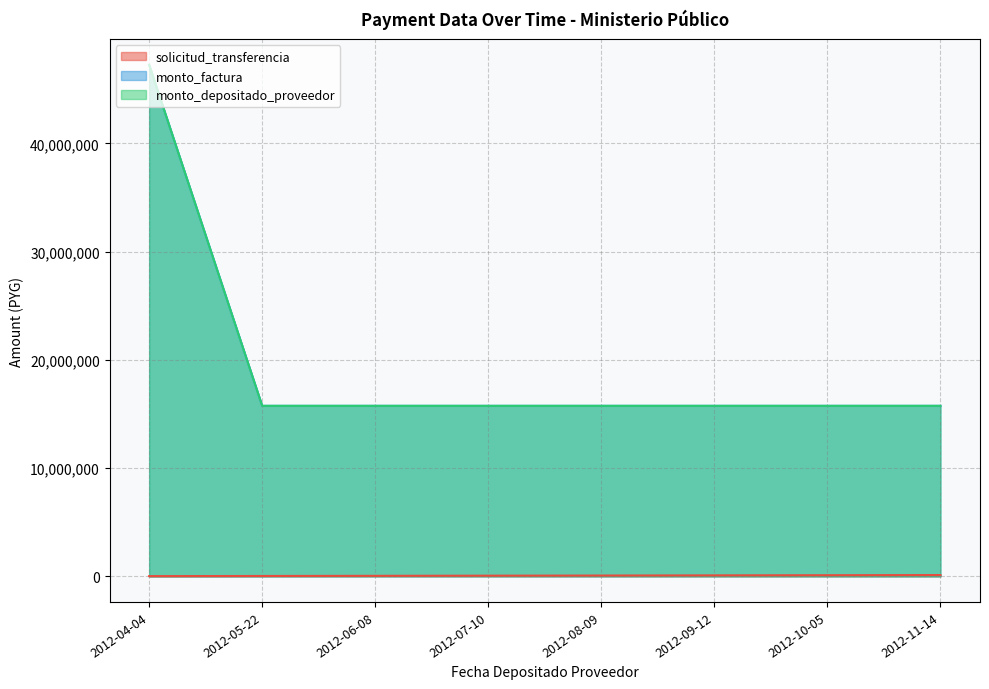

Which series has the largest total across all categories?

monto_factura